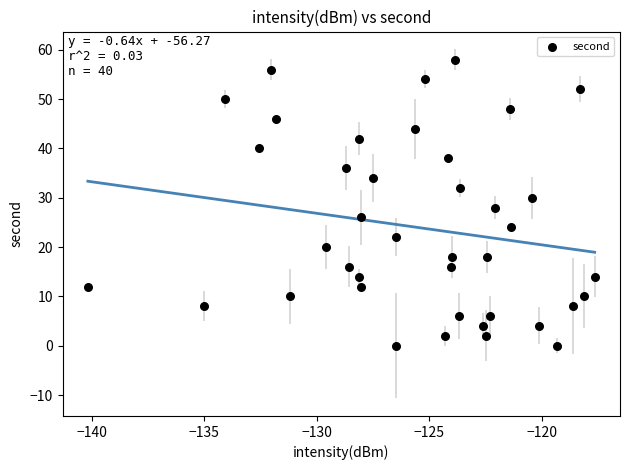

What is the range of Y values (max minus min)?

58